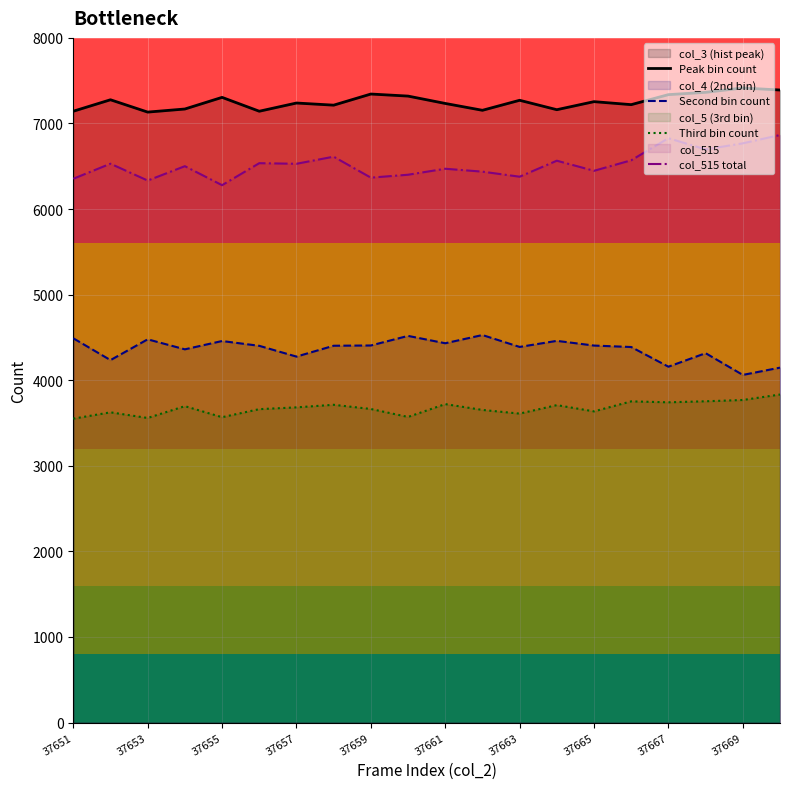

The Second bin count series shows 1820 at 37651. True or false?

False